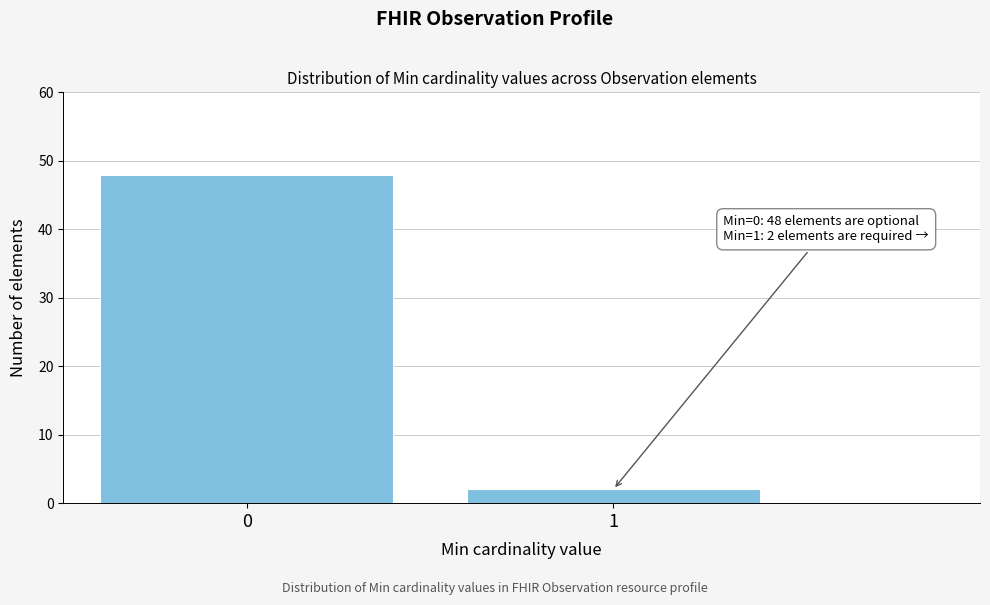

Reading left to right, what are all the values shown in this chart?

48	2